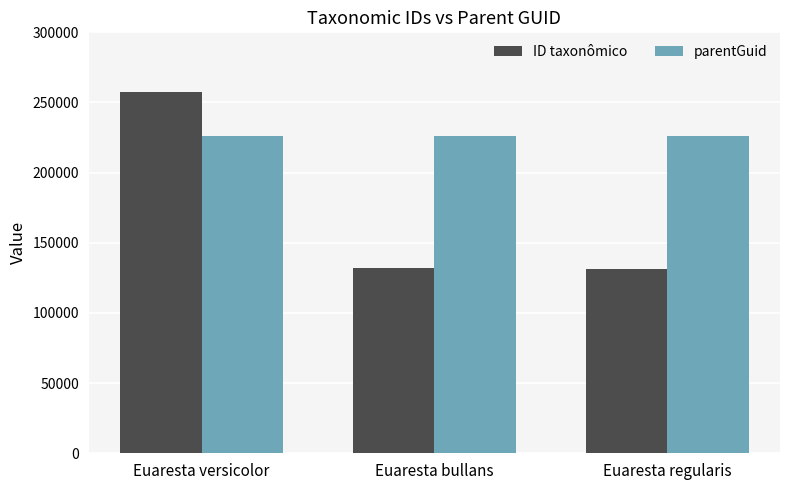

What is the label of the 2nd bar from the left?

Euaresta bullans